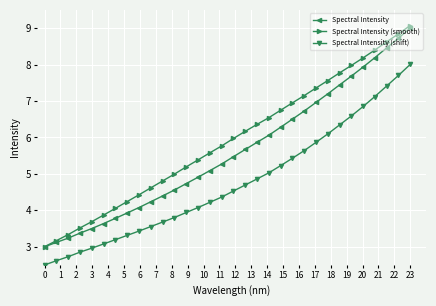

Which series has the largest range (max minus min)?

Spectral Intensity (smooth)